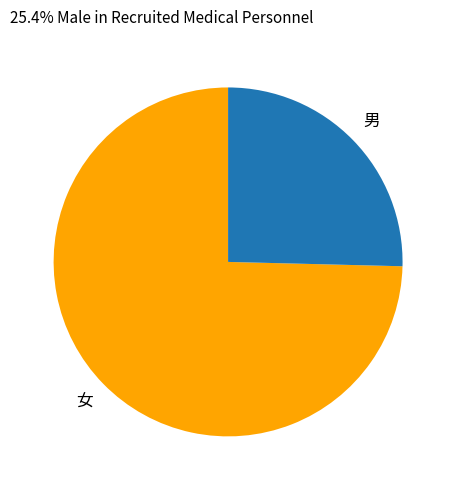

Is there a majority slice in this chart?

Yes